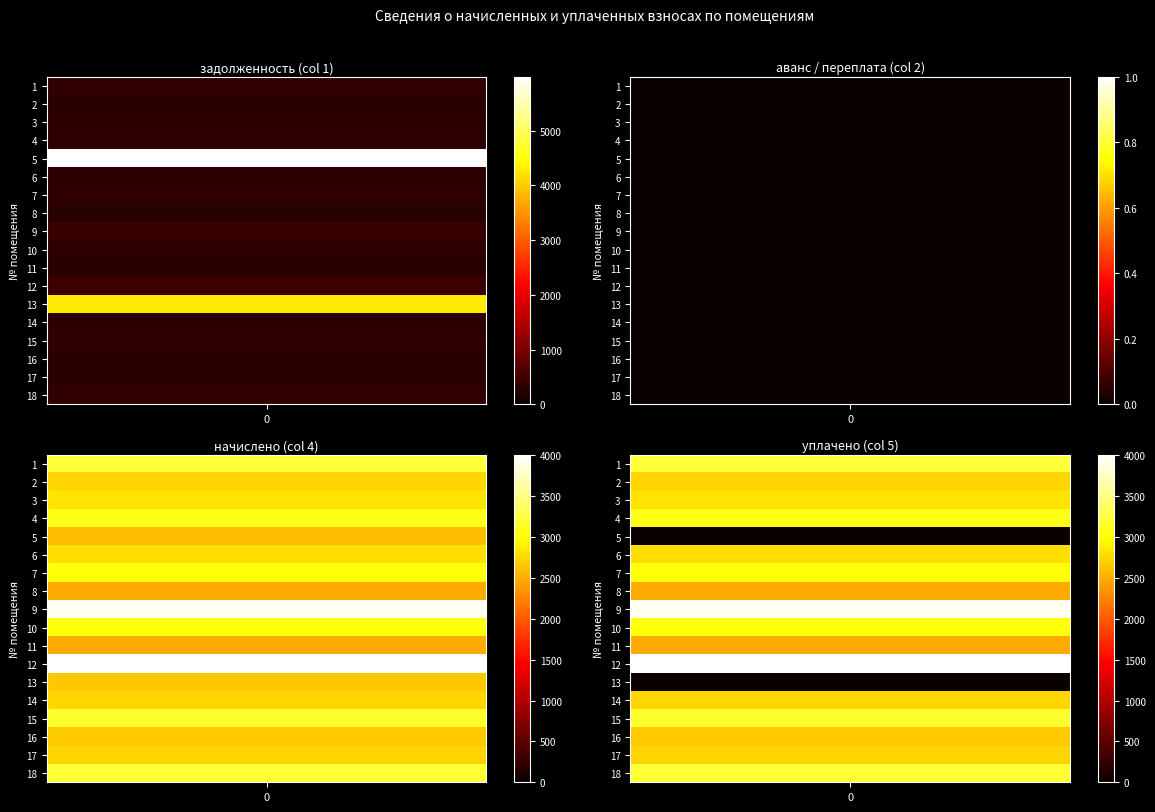

Is it true that 1 equals 2231.1 at 13?

False